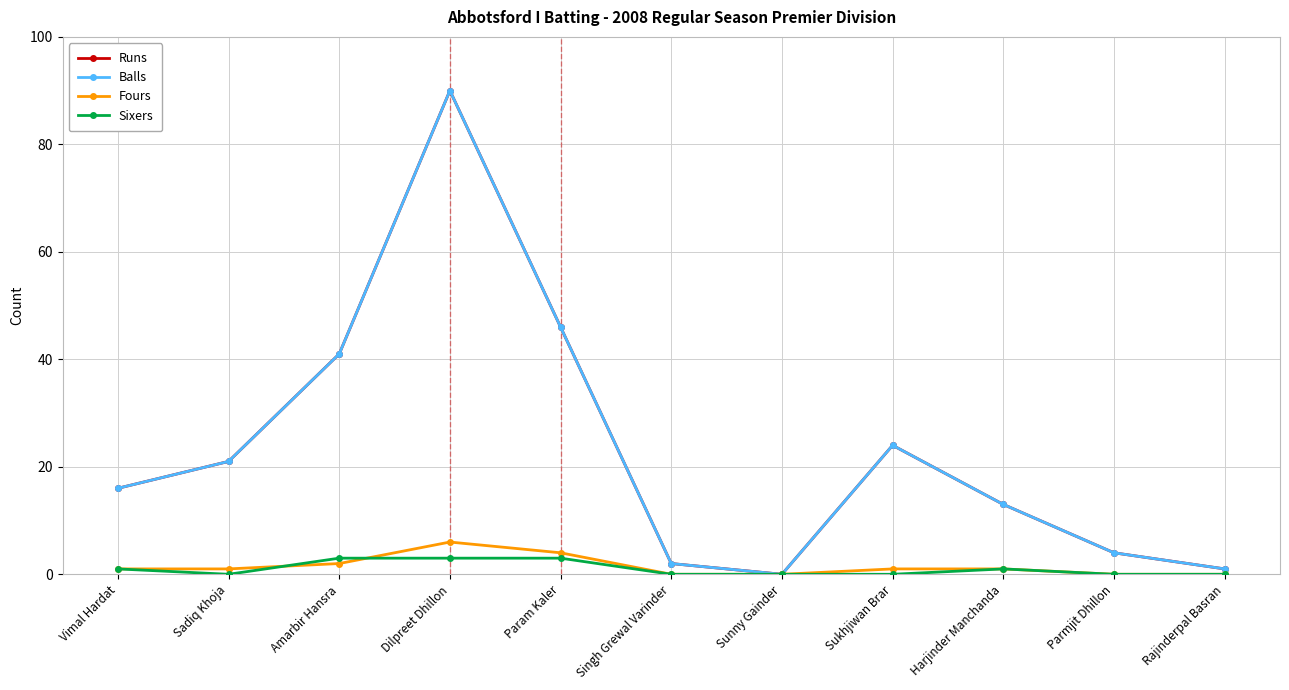

At which category does Fours reach its first local peak?

Dilpreet Dhillon